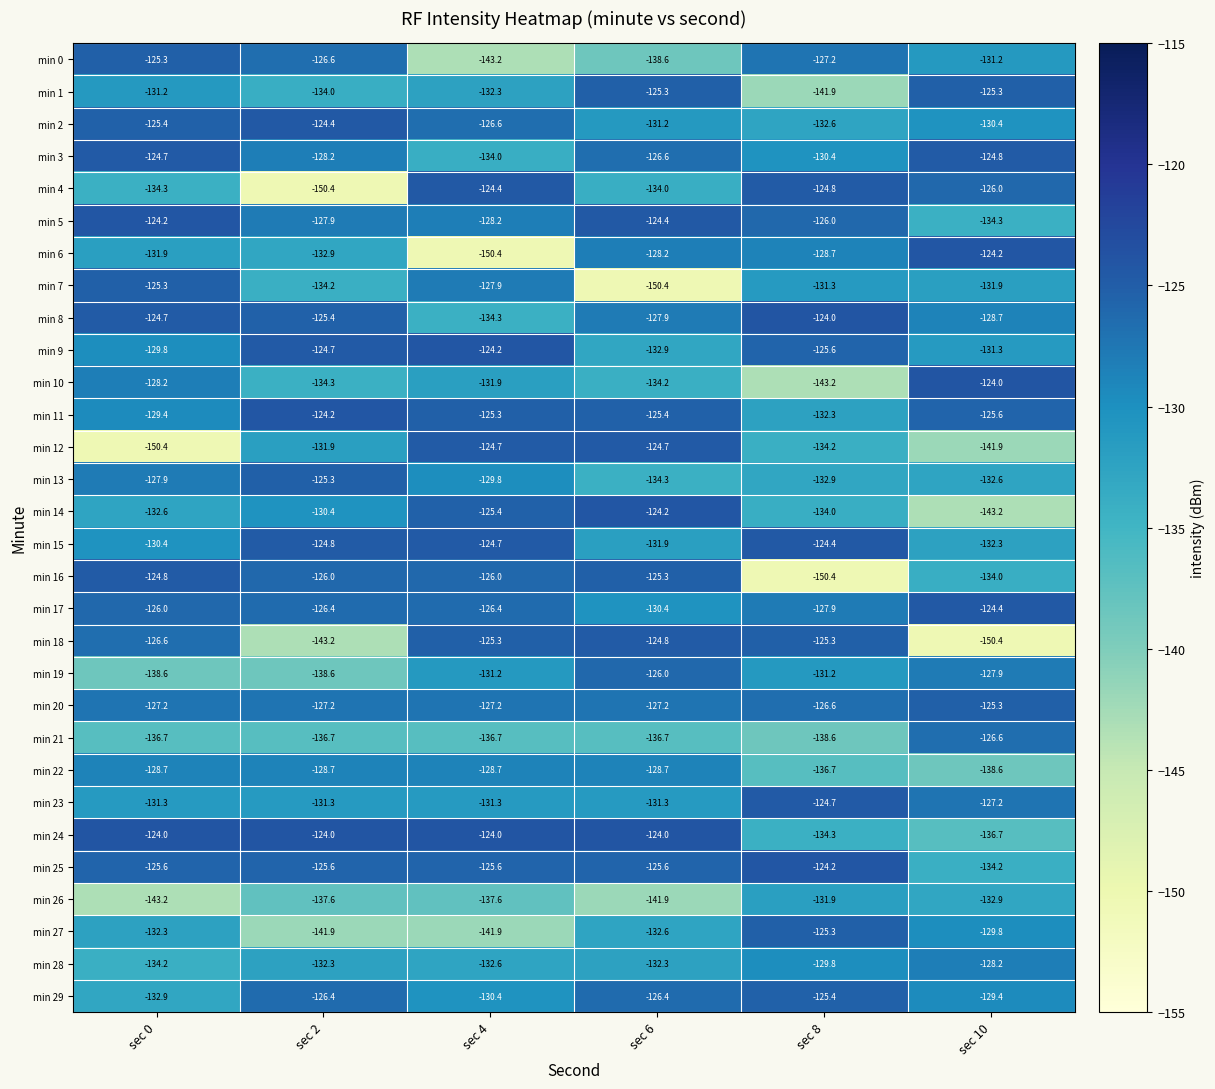

Which series has the largest range (max minus min)?

min 6